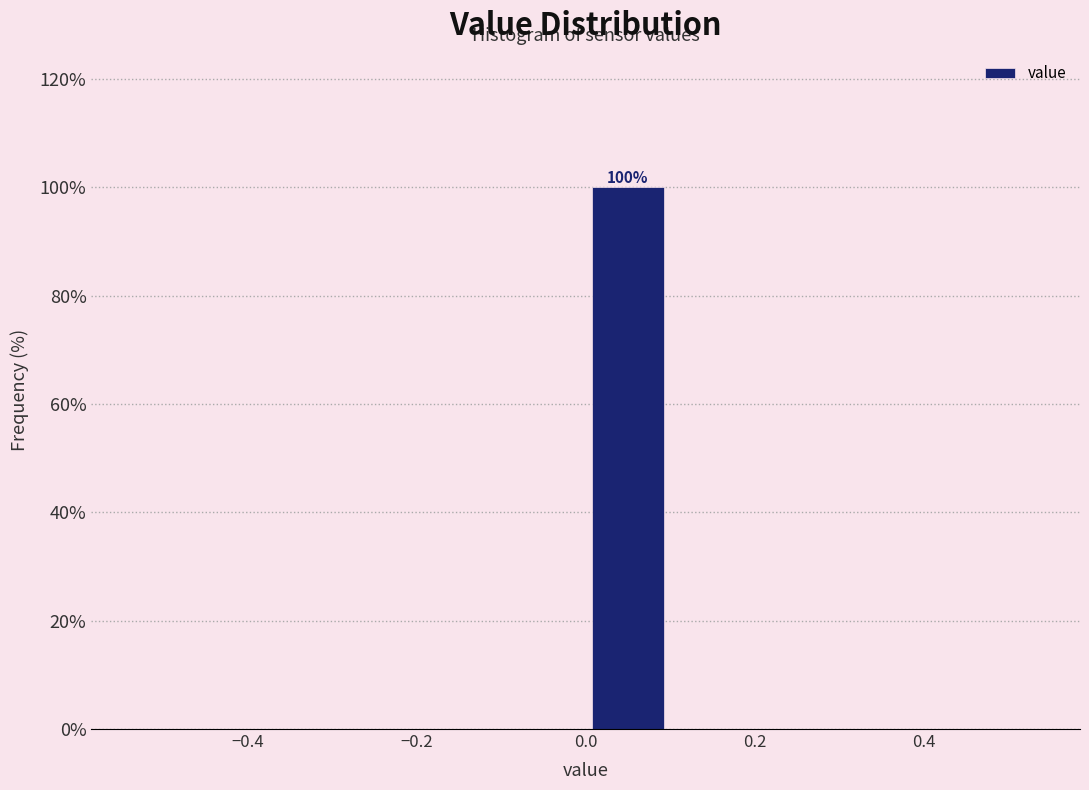

Over which range of the x-axis is the bar tallest?

0.0 to 0.1